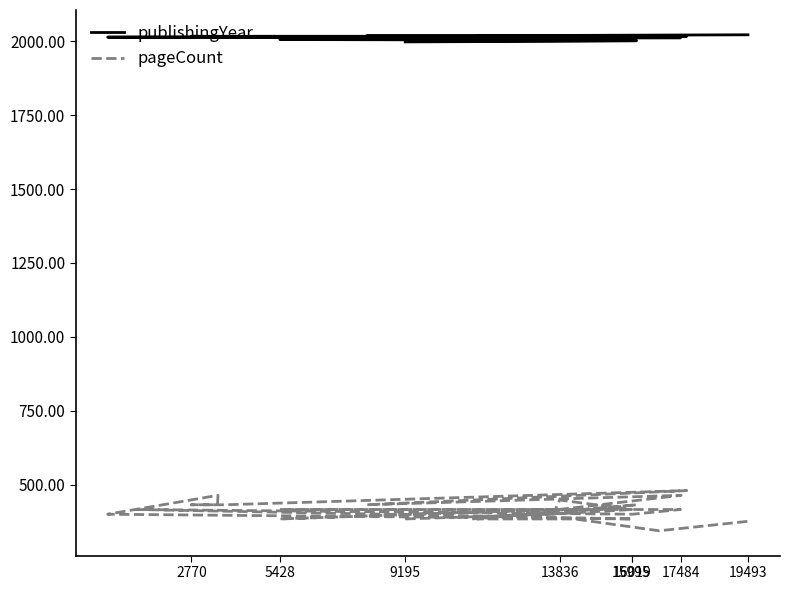

What is the highest value of the pageCount series?

480